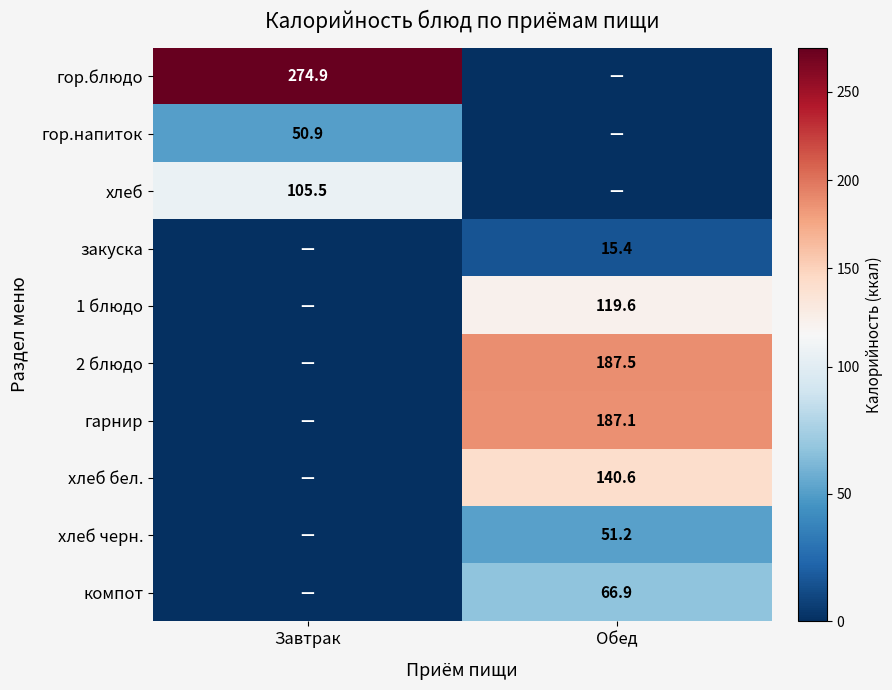

The закуска series shows 4.3 at Обед. True or false?

False